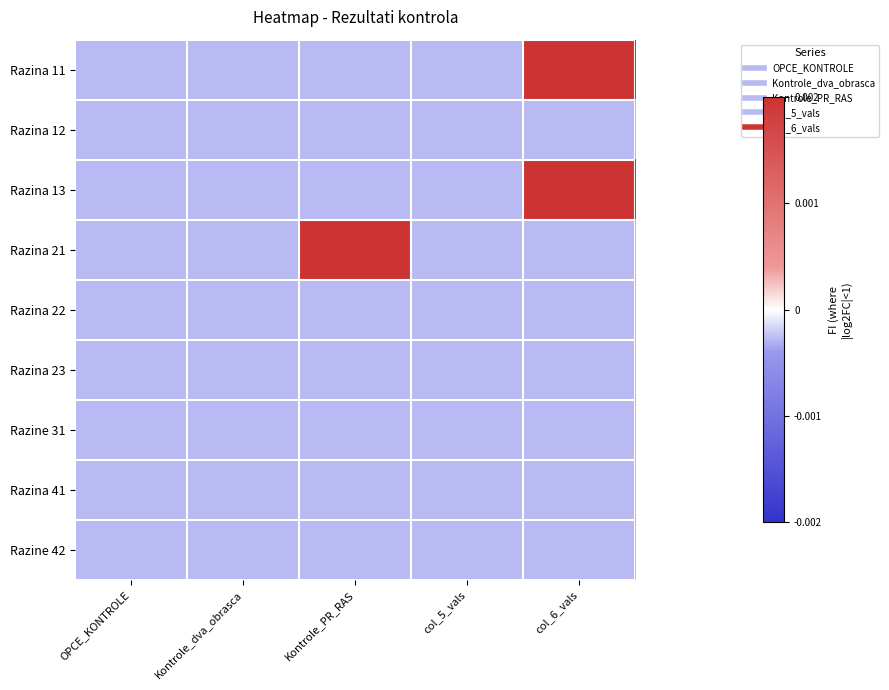

Reading right to left, extract all data points from this chart.

Razina 11: col_6_vals=0.0	col_5_vals=-0.0	Kontrole_PR_RAS=-0.0	Kontrole_dva_obrasca=-0.0	OPCE_KONTROLE=-0.0
Razina 12: col_6_vals=-0.0	col_5_vals=-0.0	Kontrole_PR_RAS=-0.0	Kontrole_dva_obrasca=-0.0	OPCE_KONTROLE=-0.0
Razina 13: col_6_vals=0.0	col_5_vals=-0.0	Kontrole_PR_RAS=-0.0	Kontrole_dva_obrasca=-0.0	OPCE_KONTROLE=-0.0
Razina 21: col_6_vals=-0.0	col_5_vals=-0.0	Kontrole_PR_RAS=0.0	Kontrole_dva_obrasca=-0.0	OPCE_KONTROLE=-0.0
Razina 22: col_6_vals=-0.0	col_5_vals=-0.0	Kontrole_PR_RAS=-0.0	Kontrole_dva_obrasca=-0.0	OPCE_KONTROLE=-0.0
Razina 23: col_6_vals=-0.0	col_5_vals=-0.0	Kontrole_PR_RAS=-0.0	Kontrole_dva_obrasca=-0.0	OPCE_KONTROLE=-0.0
Razine 31: col_6_vals=-0.0	col_5_vals=-0.0	Kontrole_PR_RAS=-0.0	Kontrole_dva_obrasca=-0.0	OPCE_KONTROLE=-0.0
Razina 41: col_6_vals=-0.0	col_5_vals=-0.0	Kontrole_PR_RAS=-0.0	Kontrole_dva_obrasca=-0.0	OPCE_KONTROLE=-0.0
Razine 42: col_6_vals=-0.0	col_5_vals=-0.0	Kontrole_PR_RAS=-0.0	Kontrole_dva_obrasca=-0.0	OPCE_KONTROLE=-0.0